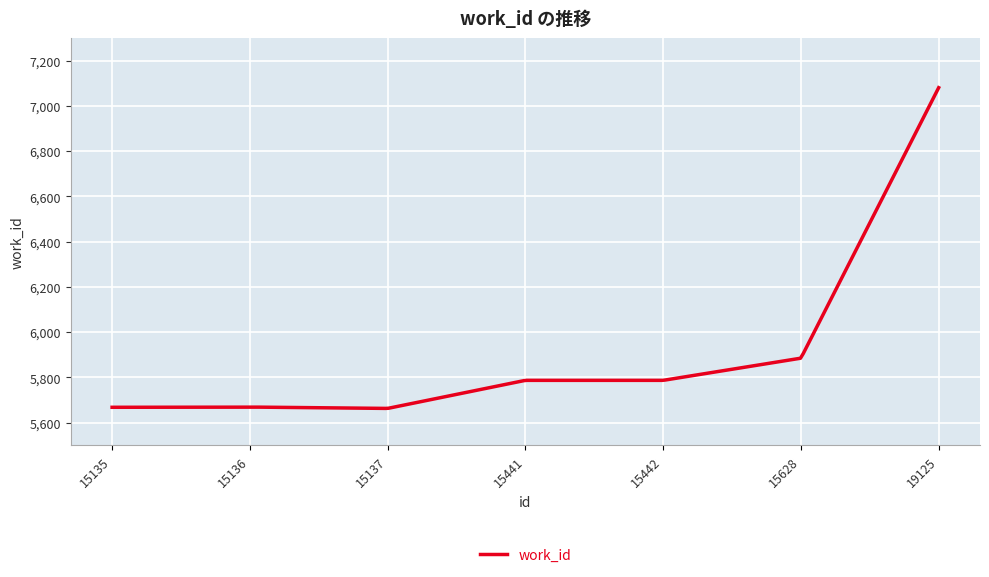

Is this an area chart (filled region under the line)?

No